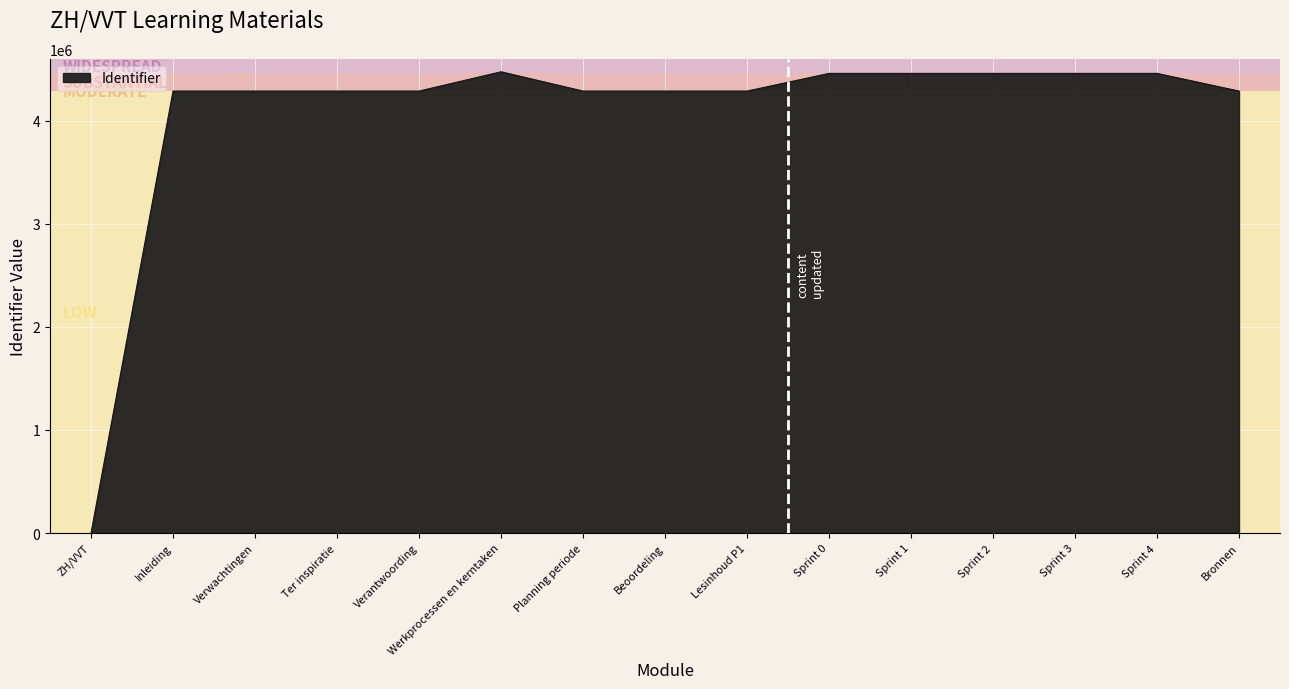

Is it true that the value at Werkprocessen en kerntaken is 4474422?

True